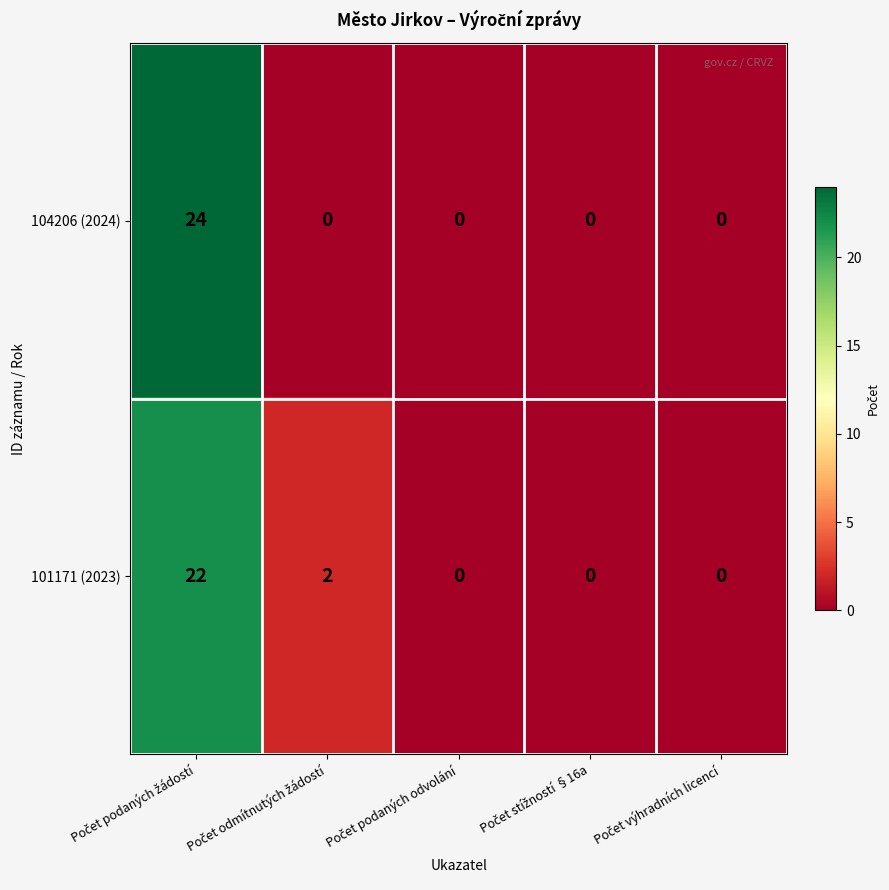

Which series has the widest spread of values?

104206 (2024)